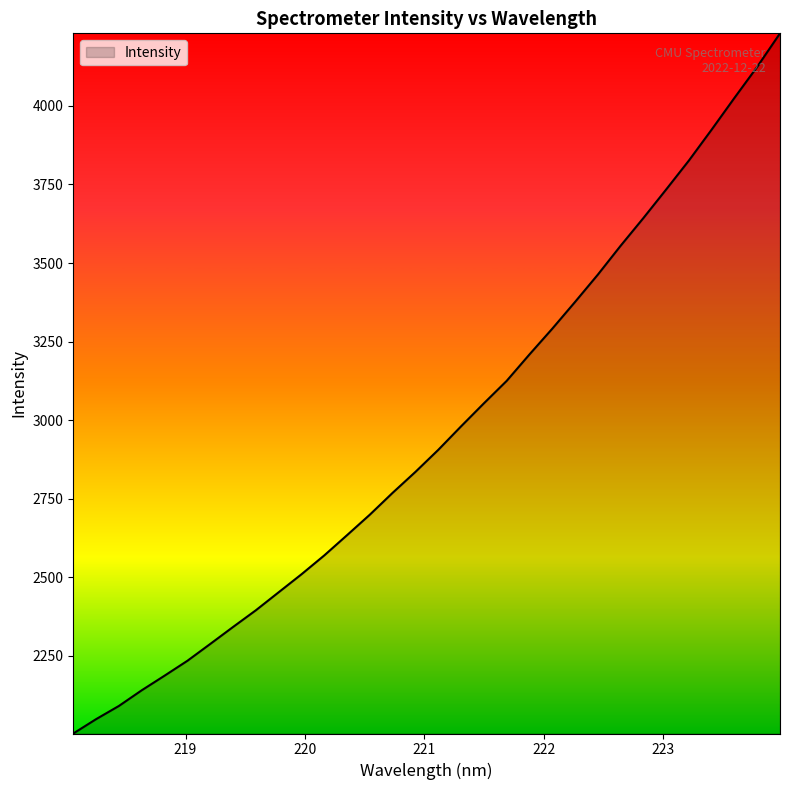

What is the maximum value shown in the chart?

4230.9